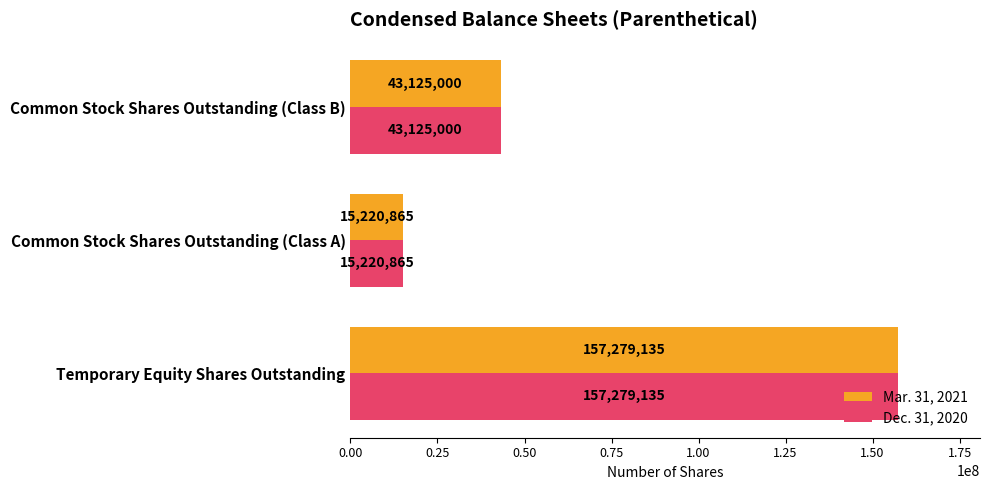

What is the total value across all series at Temporary Equity Shares Outstanding?

314558270